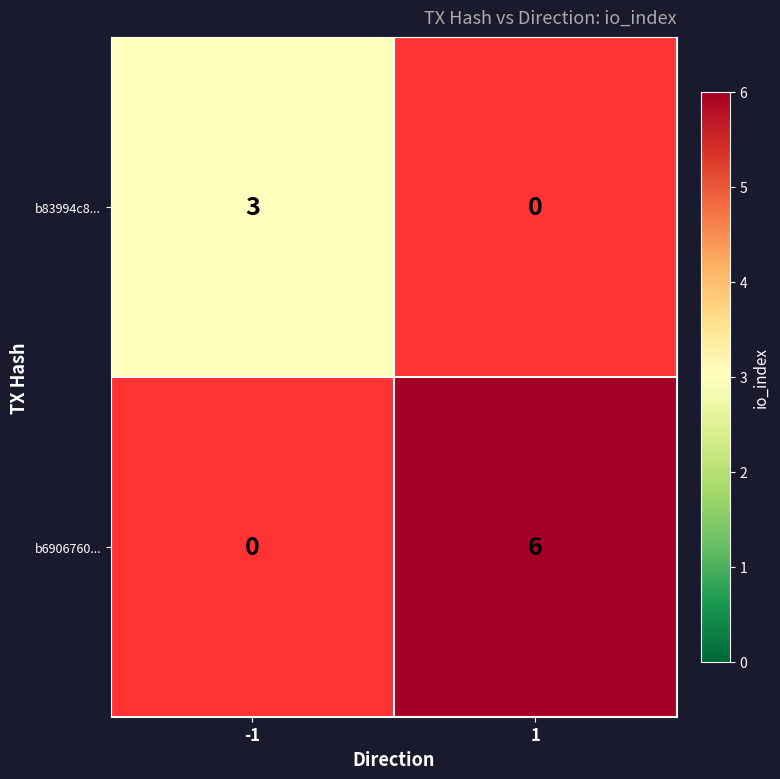

Between 1 and -1, which is larger?

-1